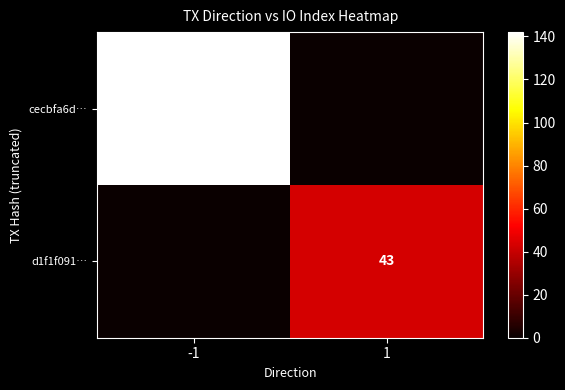

The cecbfa6d… series shows 42 at -1. True or false?

False